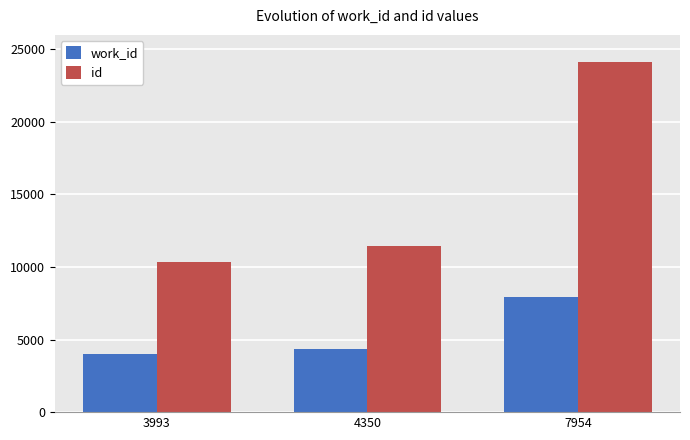

Where is id nearest to the value 17244?

4350